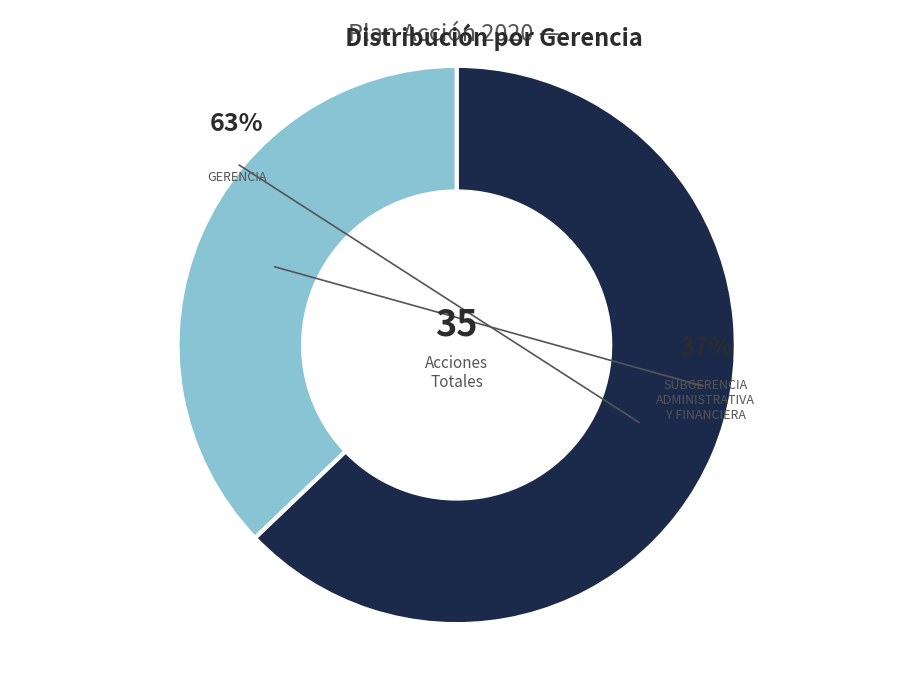

Which category accounts for the majority?

GERENCIA